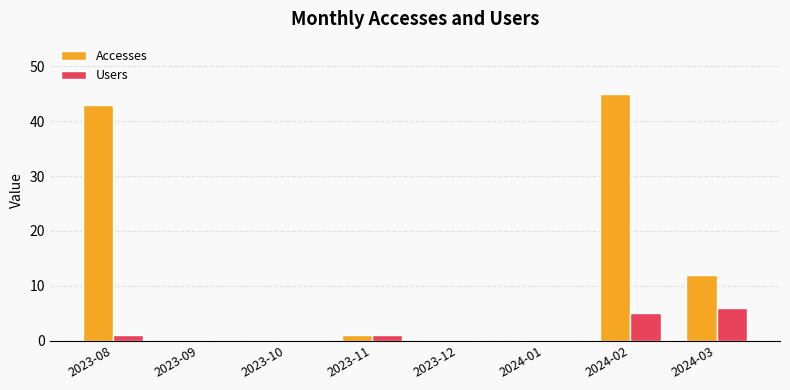

True or false: Users has a value of 4 at 2023-12.

False